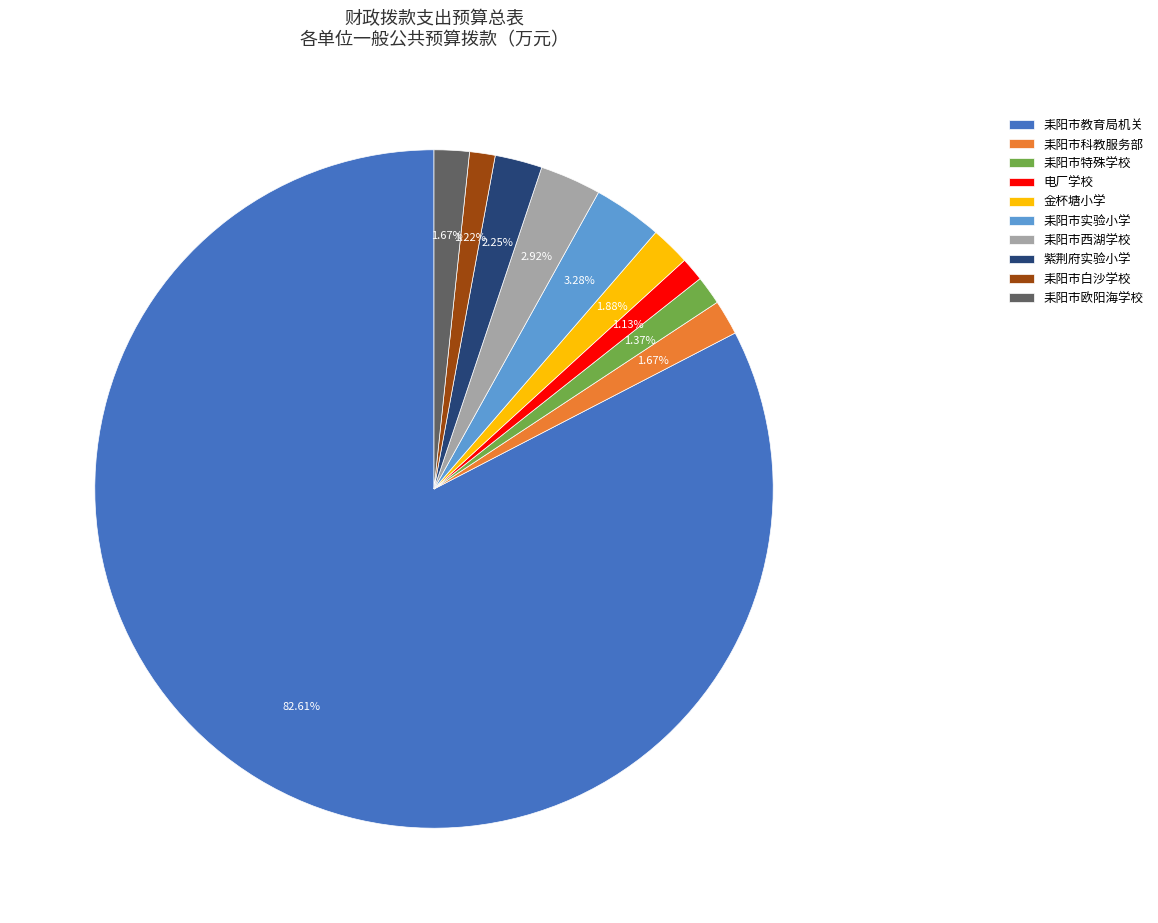

To the nearest percent, what is the combined percentage of 耒阳市欧阳海学校 and 耒阳市特殊学校?

3%